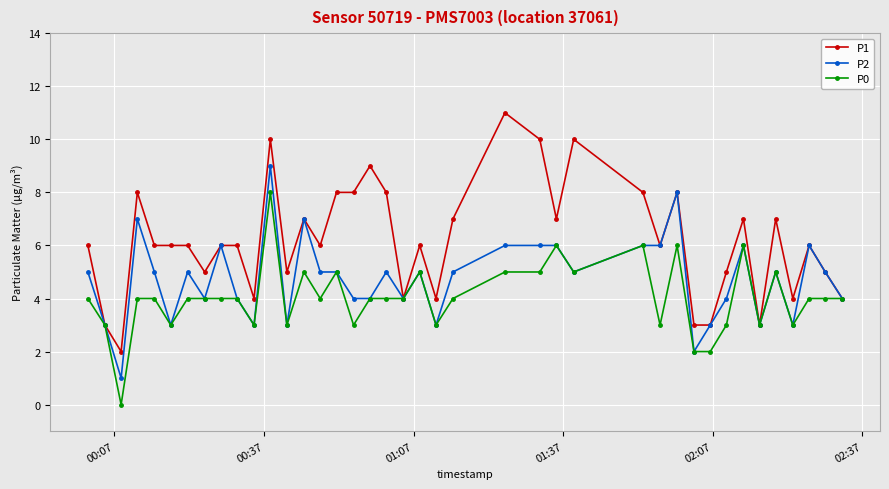

Rank the series by their maximum value, from highest to lowest.

P1, P2, P0